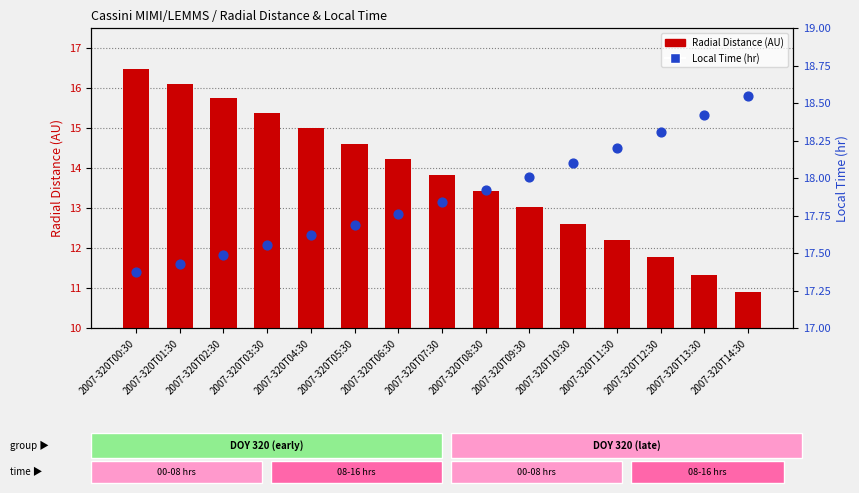

Is the value of Radial Distance (AU) at 2007-320T04:30 greater than the value of Local Time (hr) at 2007-320T02:30?

No